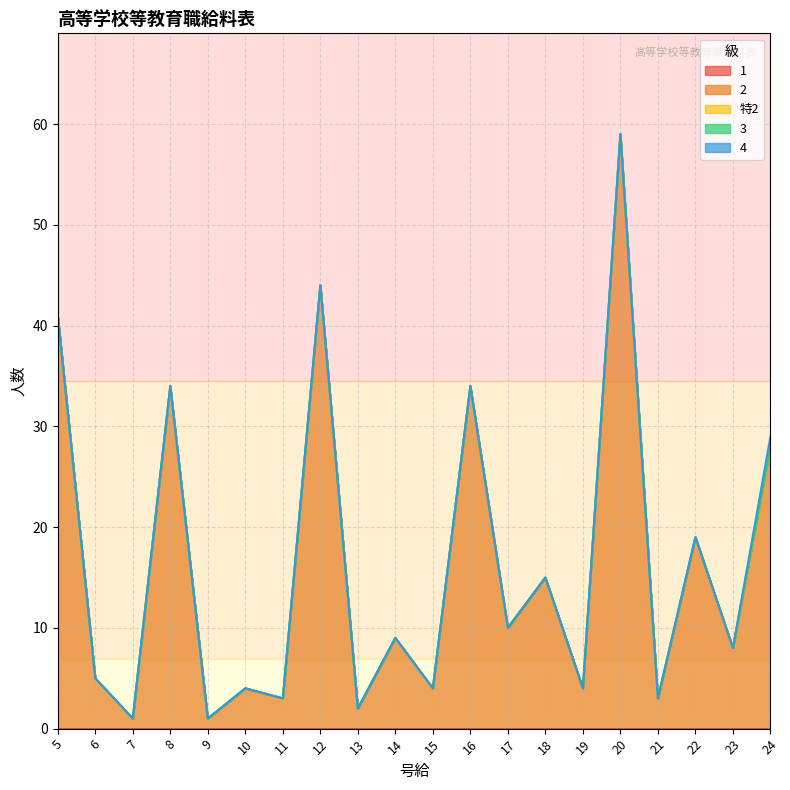

True or false: 1 has more than 1 points higher than both neighbors.

False